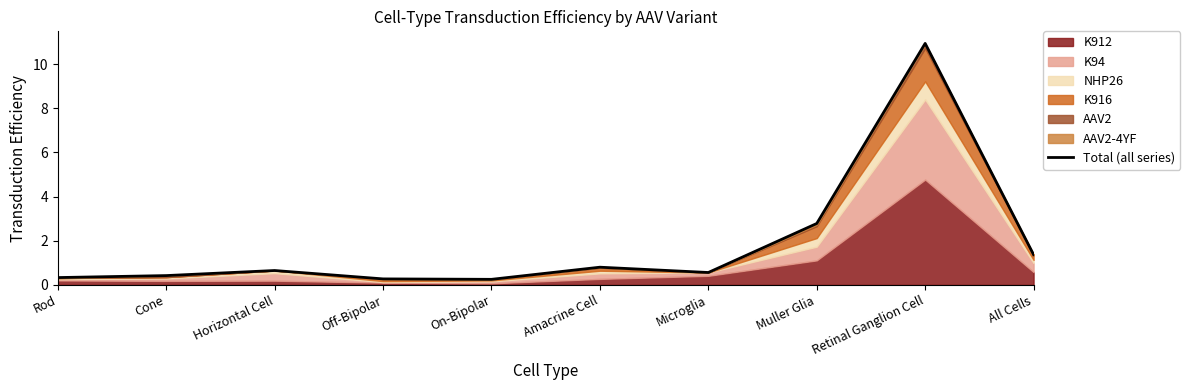

What is the label of the 7th point from the left?

Microglia